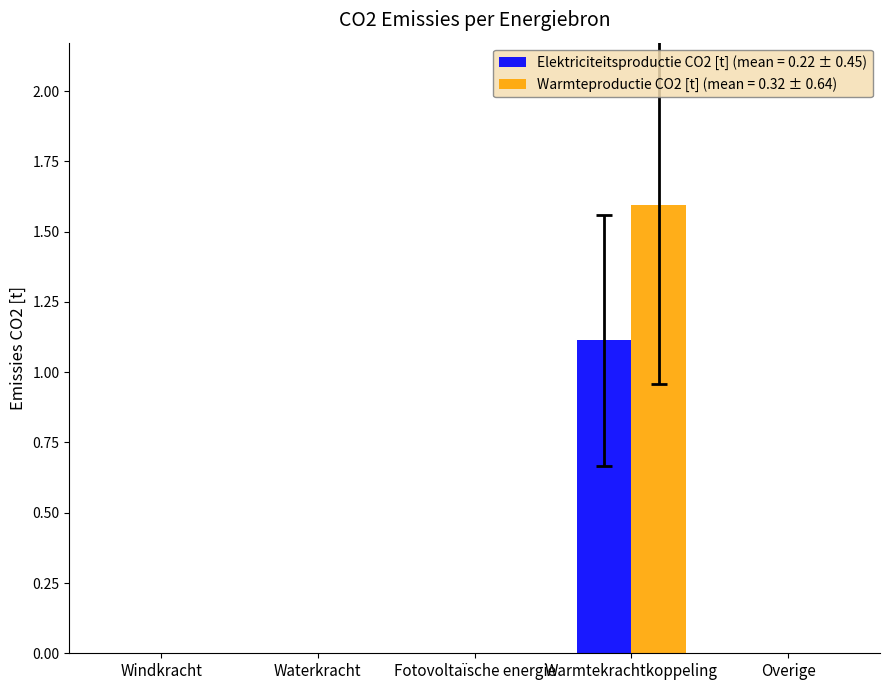

Does the chart contain stacked bars?

No